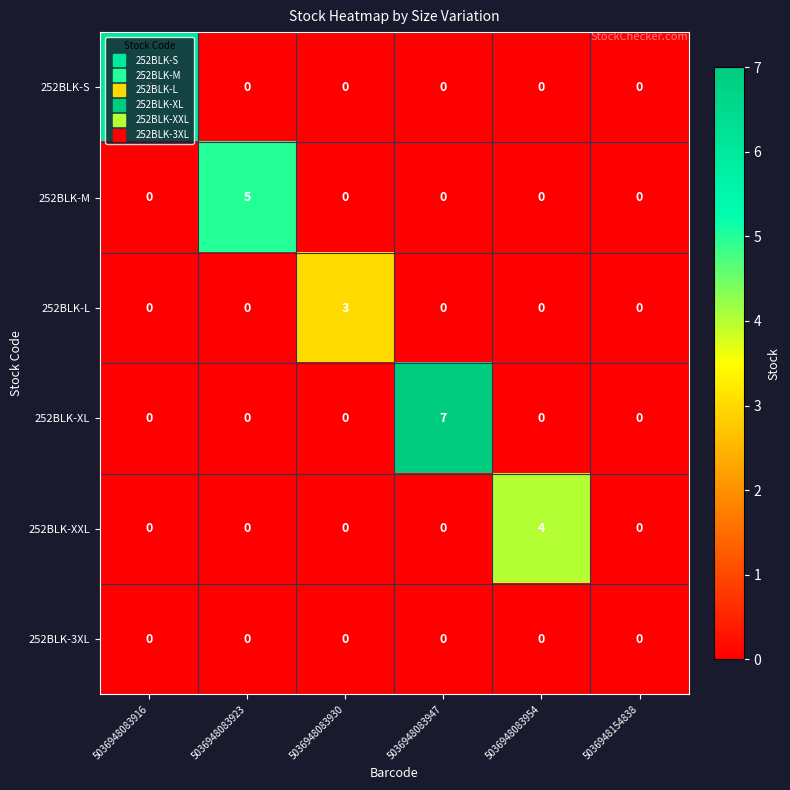

Which series has the largest total across all categories?

252BLK-XL